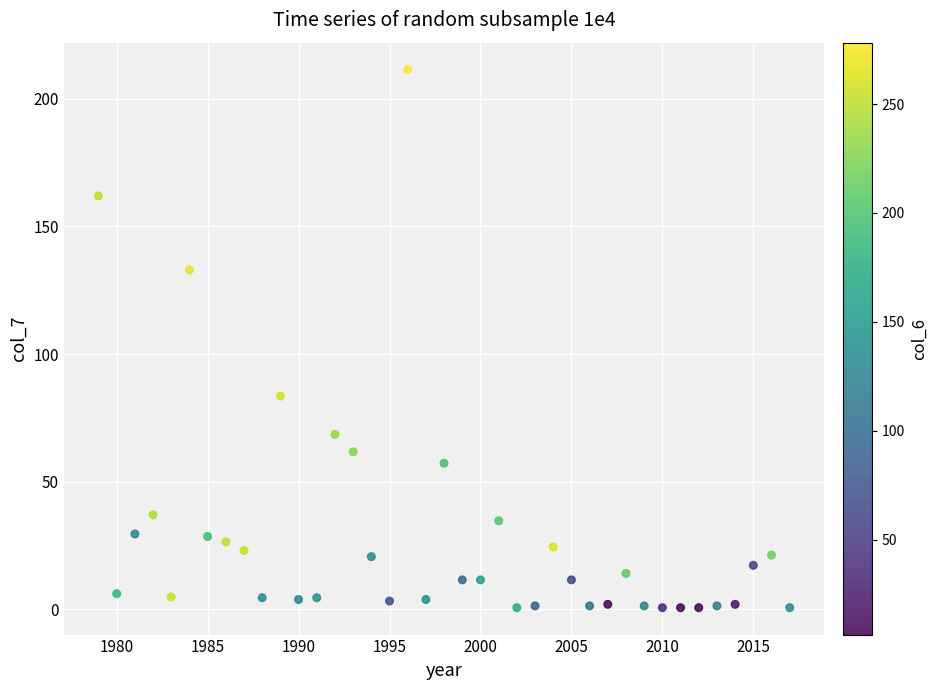

What Y value in the scatter plot is closest to 106?

83.5